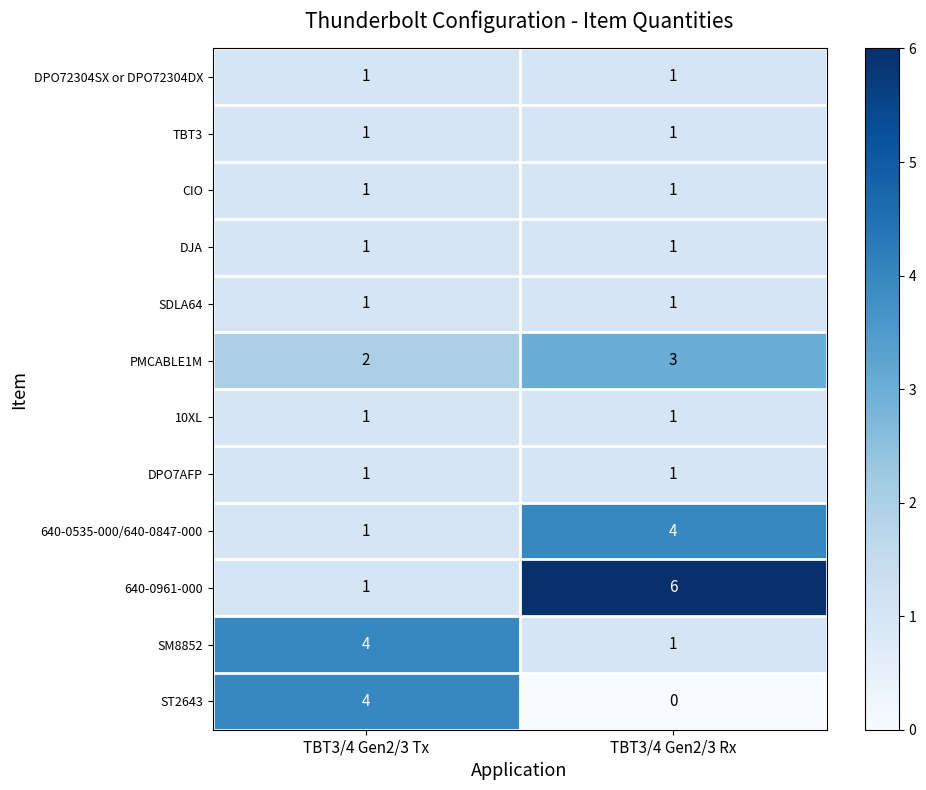

At which category is the sum across all series the highest?

TBT3/4 Gen2/3 Rx